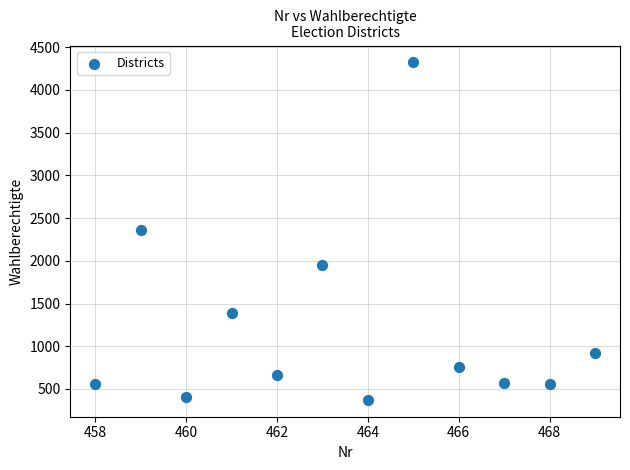

What is the average X value?

464